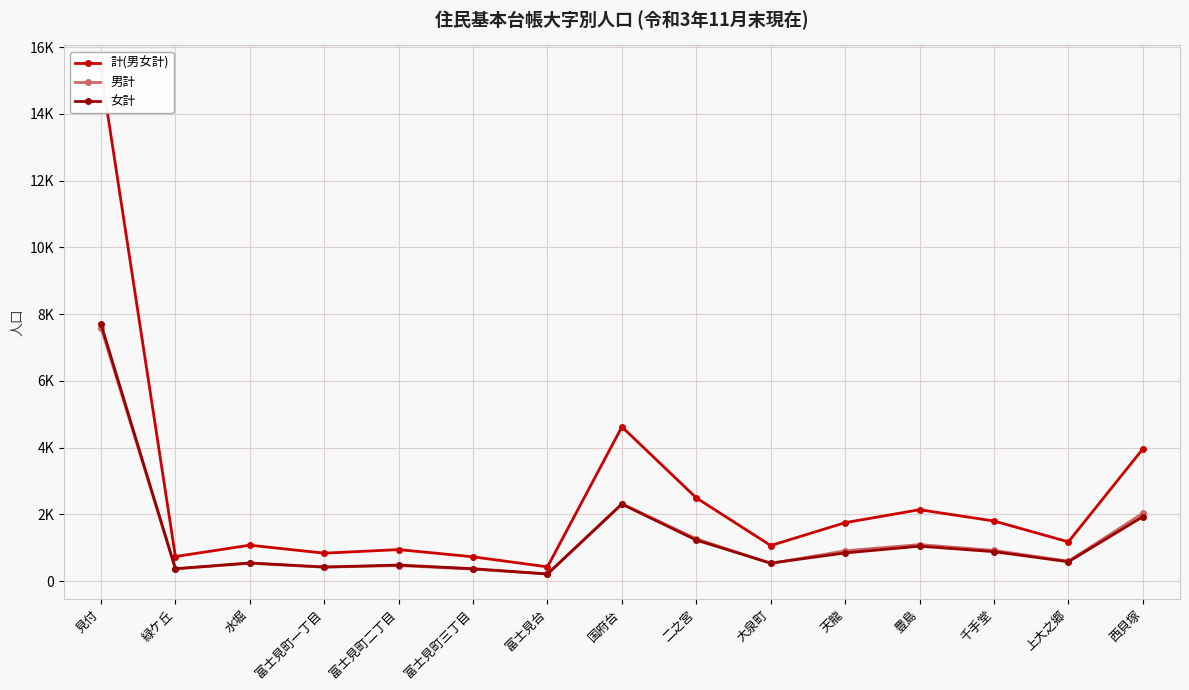

What is the maximum value for 女計?

7703